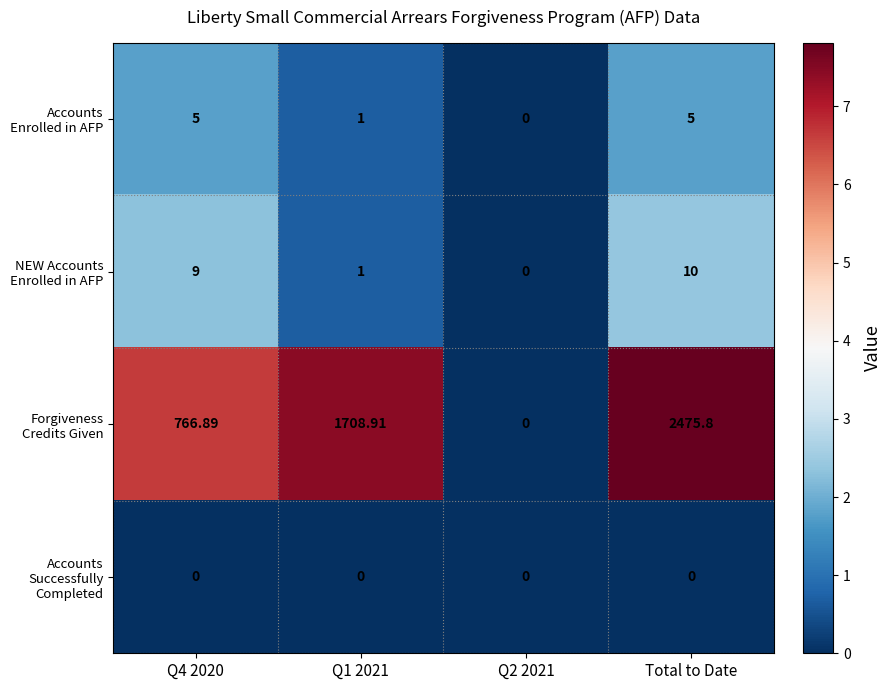

Which category has the highest value across all series?

Total to Date